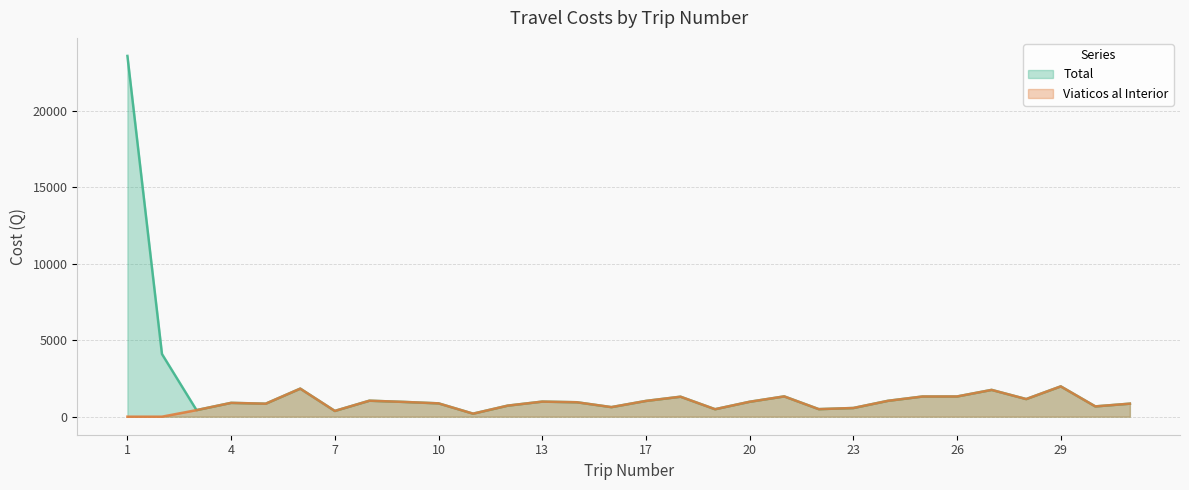

List the series in order of their peak value, lowest first.

Viaticos al Interior, Total